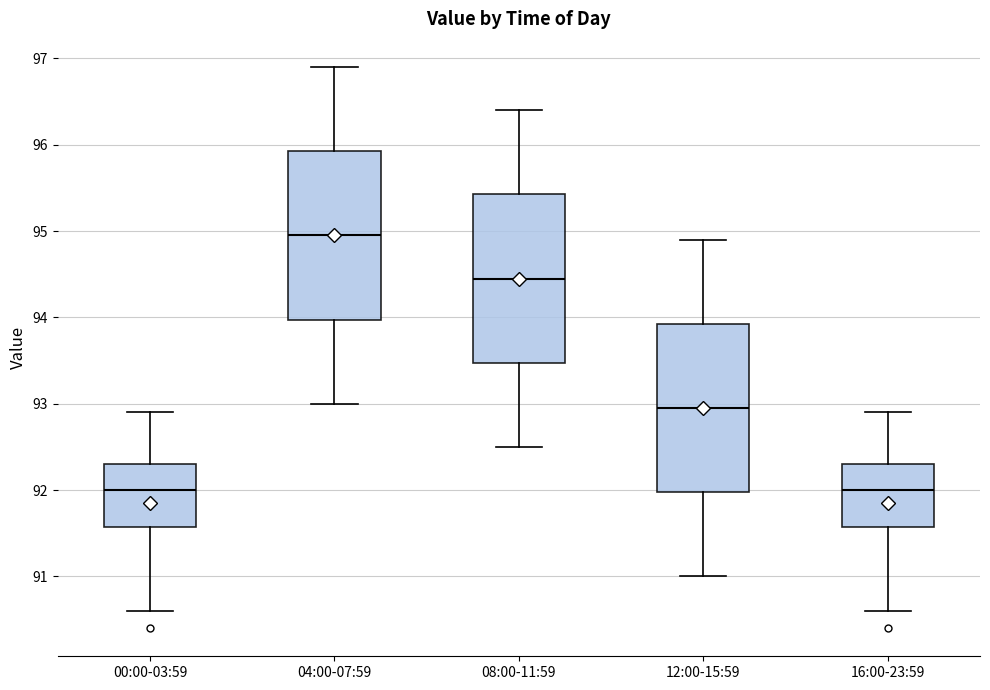

Which box has the highest median line?

04:00-07:59